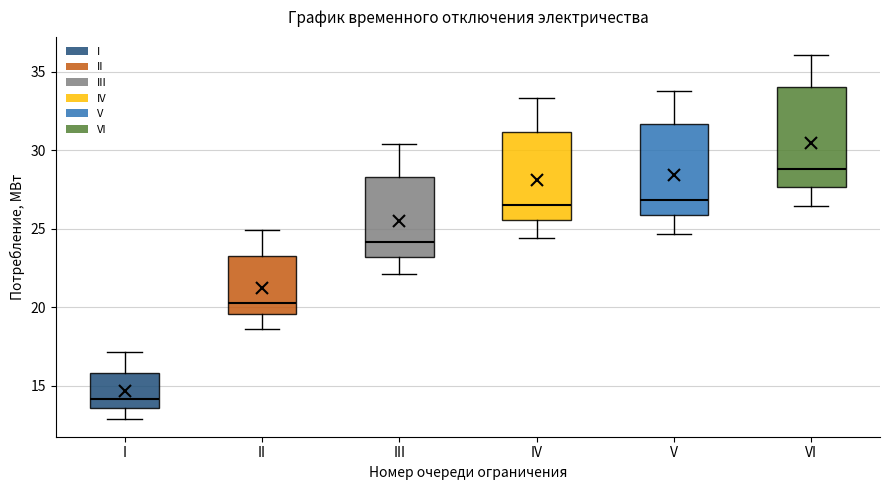

Where does the lower whisker of the box for II end on the y-axis? The values are not printed on the chart, so give them approximately, as read against the axis.

18.5